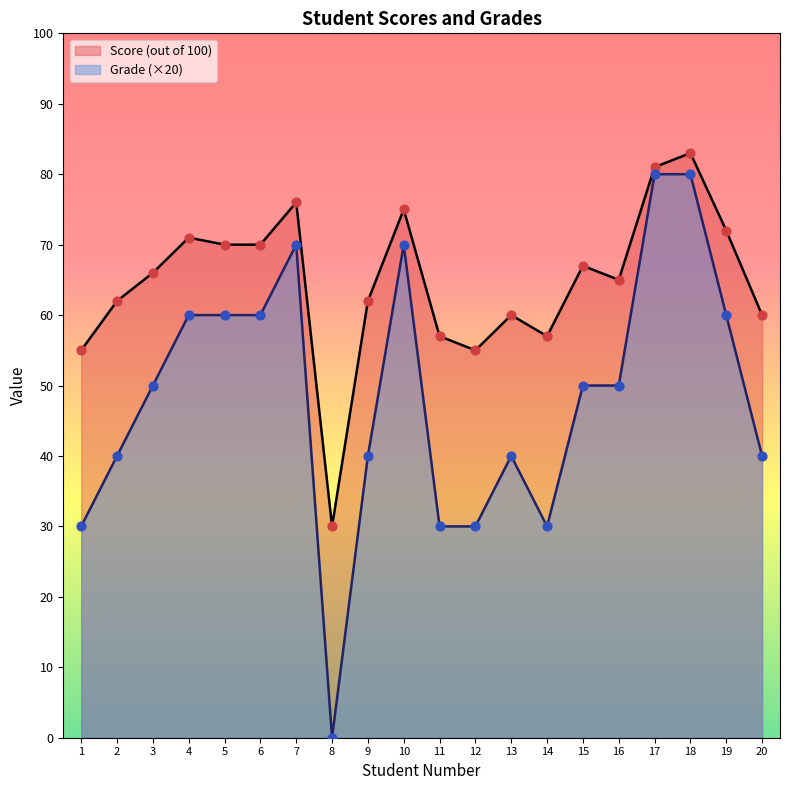

At which category is the sum across all series the highest?

18